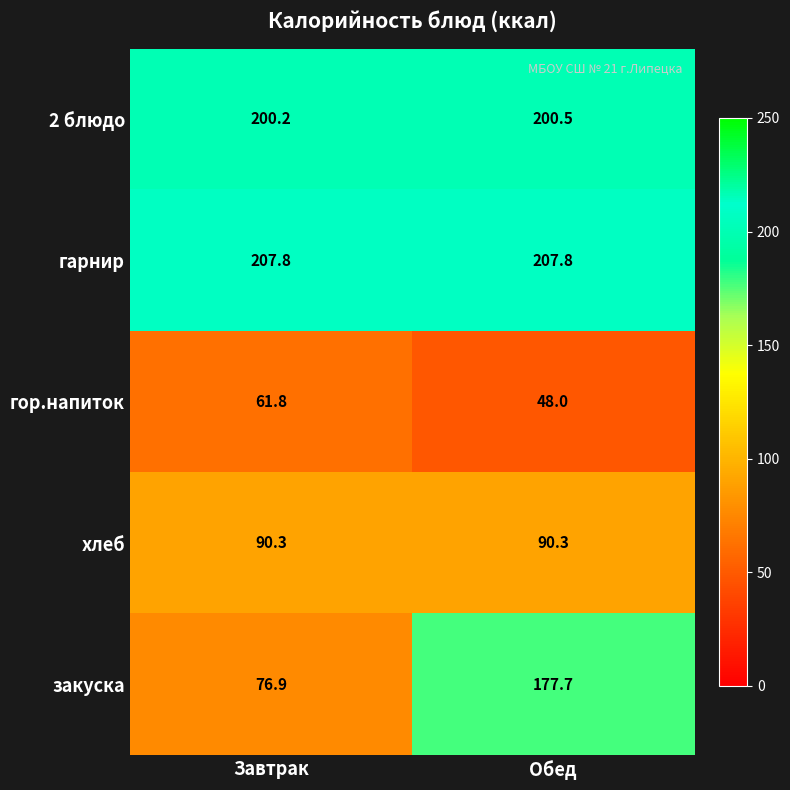

What is the difference between the maximum and minimum values in the 2 блюдо series?

0.3